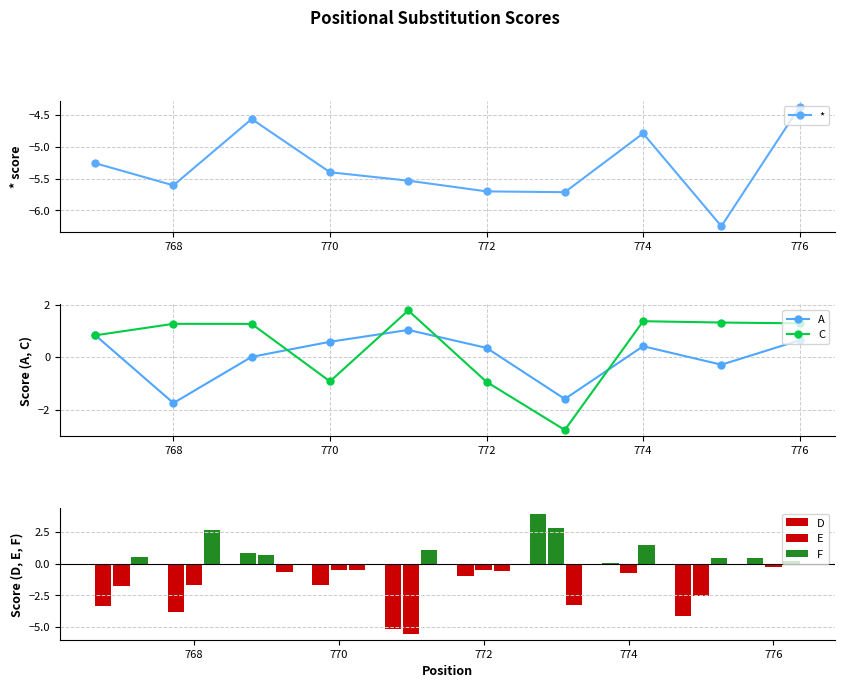

Which series has the largest range (max minus min)?

D